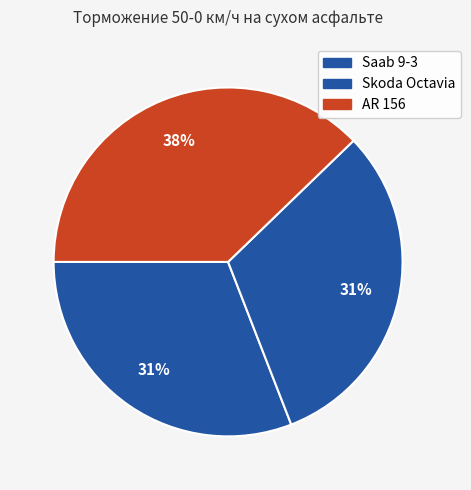

To the nearest percent, what percentage of the pie is AR 156?

38%